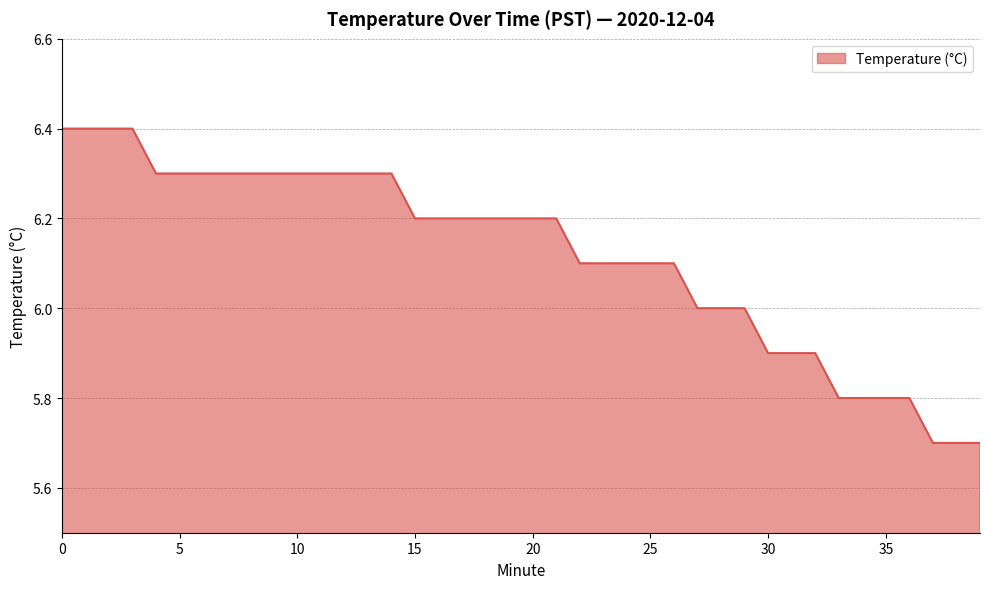

What is the maximum value shown in the chart?

6.4